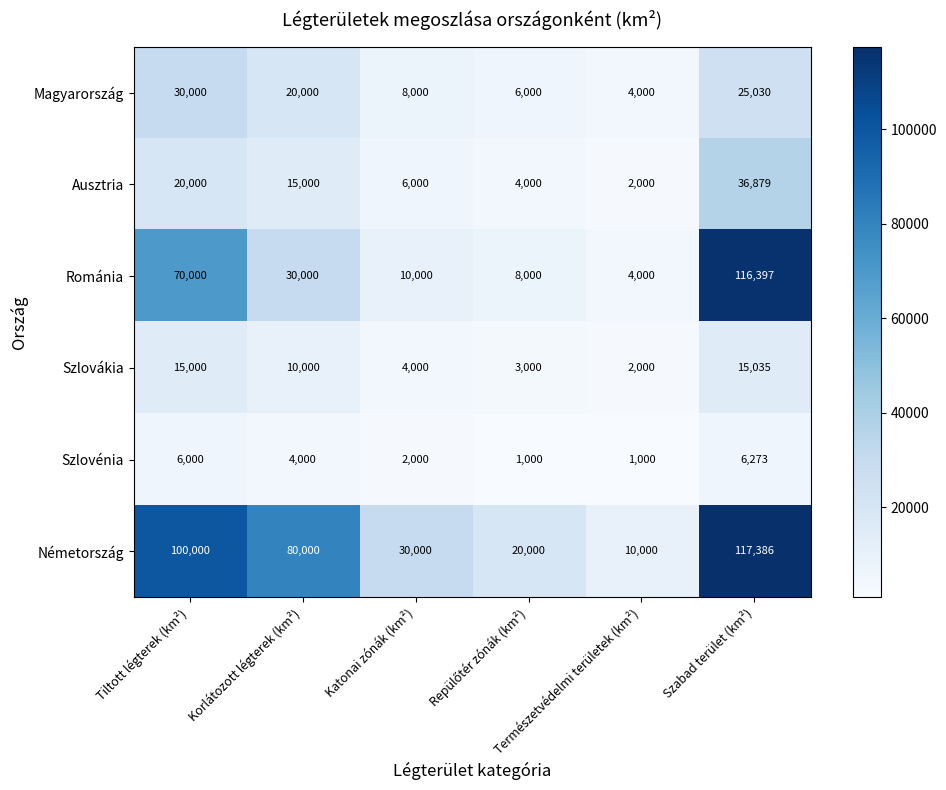

At which category is the sum across all series the highest?

Szabad terület (km²)